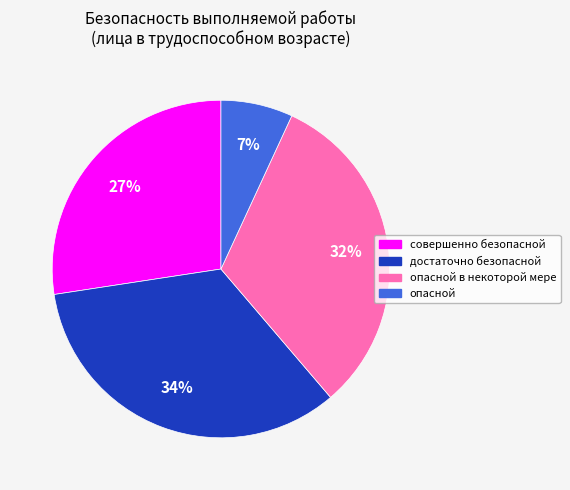

How many segments does this pie chart have?

4